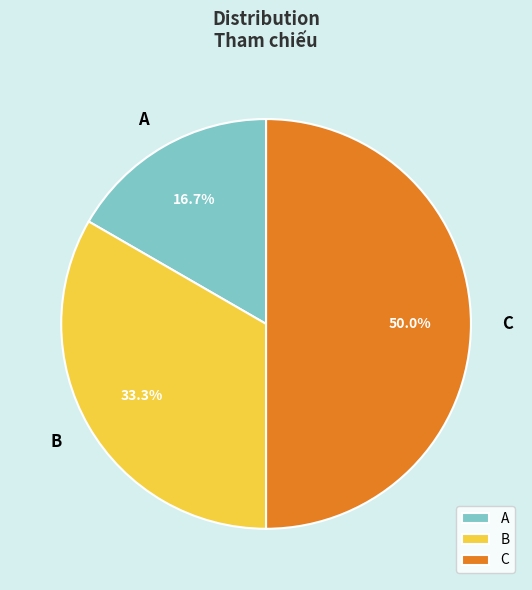

Which slice is the smallest?

A